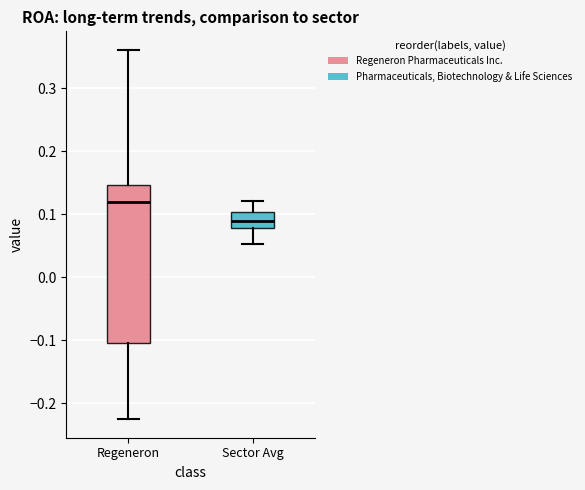

Reading left to right, read every box against the y-axis: the position of its median line, the range the box covers, and the ends of its whiskers. The values are not printed on the chart, so give them approximately, as read against the axis.

Regeneron: median 0.12, box -0.10 to 0.15, whiskers -0.23 to 0.36
Sector Avg: median 0.09, box 0.08 to 0.10, whiskers 0.05 to 0.12